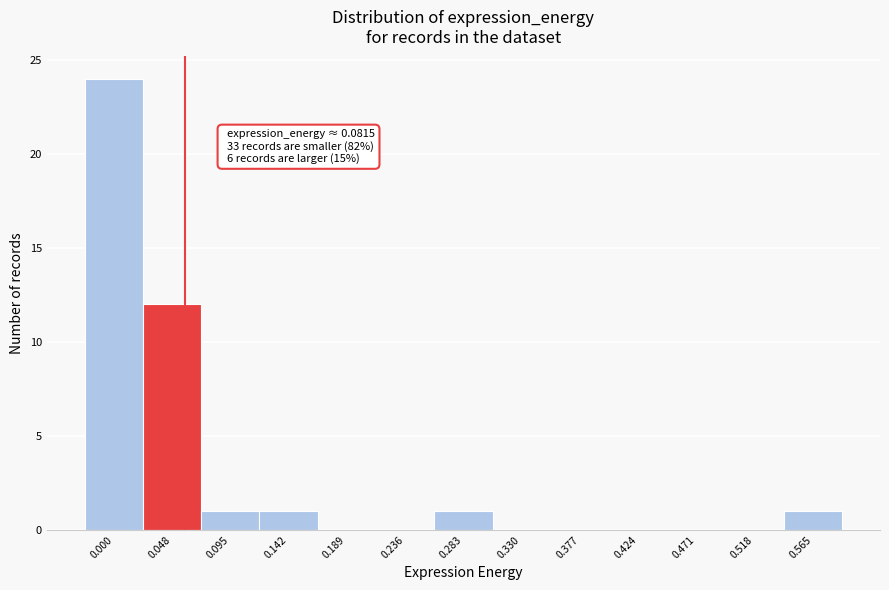

What is the change in value from 0.048 to 0.095?

-11